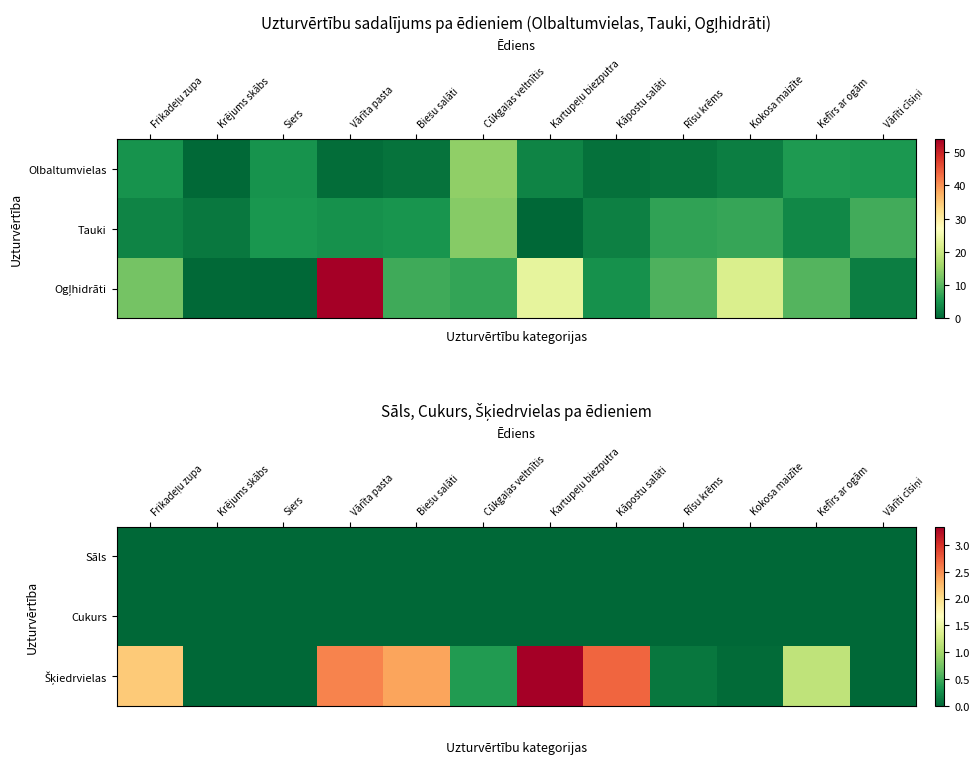

What is the sum of all Šķiedrvielas values?

14.8